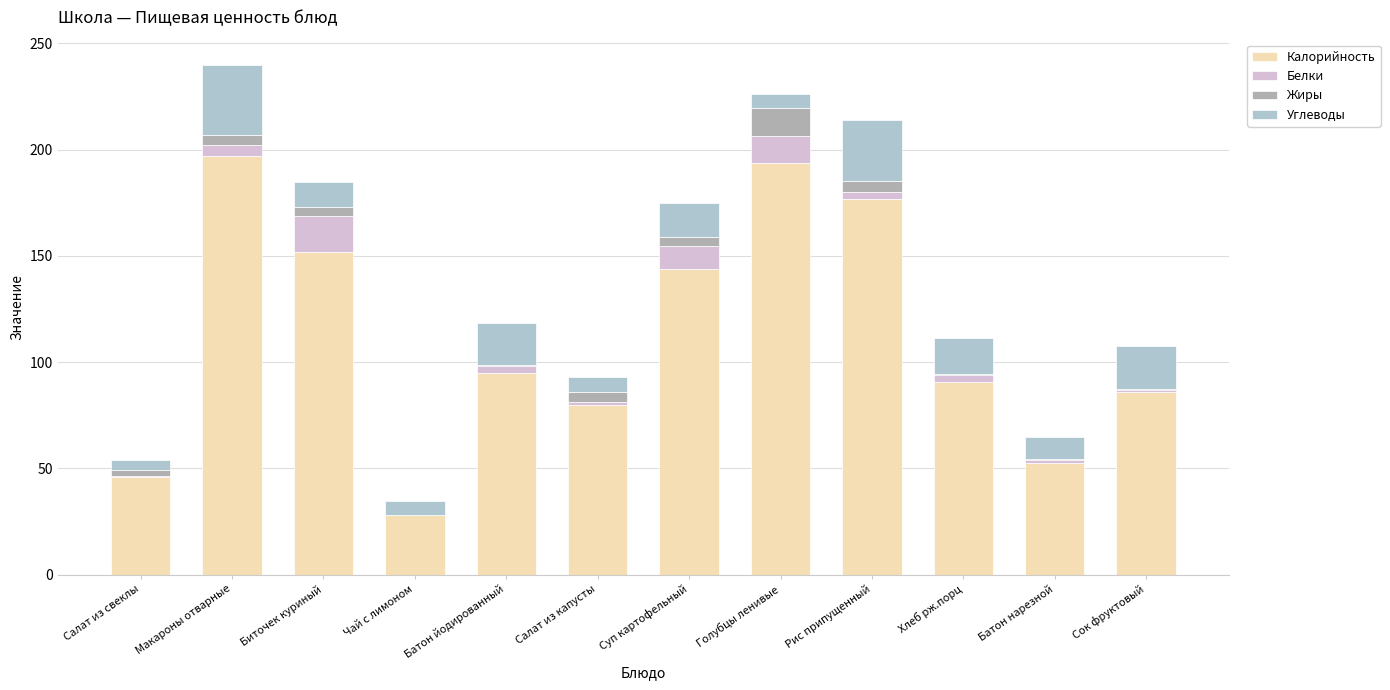

True or false: Углеводы has a value of 4.6 at Салат из свеклы.

True